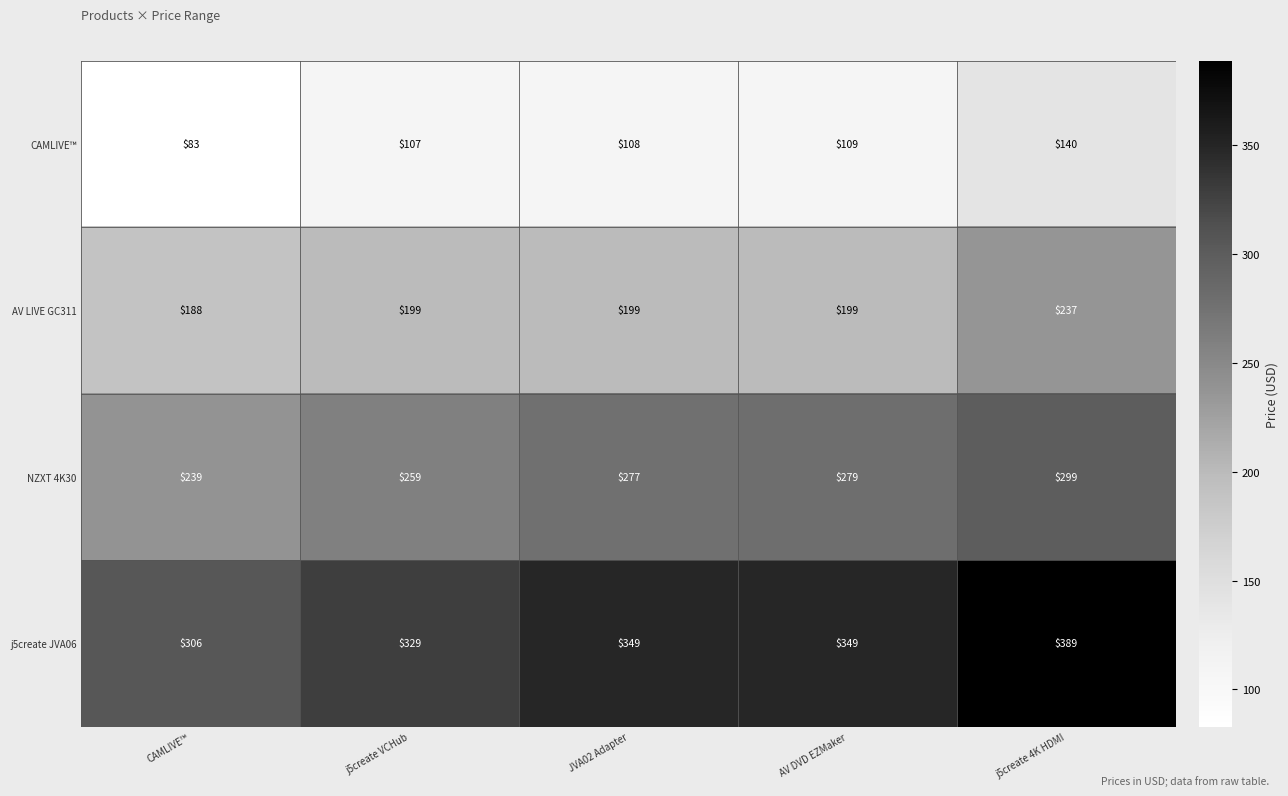

What is the difference between the maximum and minimum values in the NZXT 4K30 series?

60